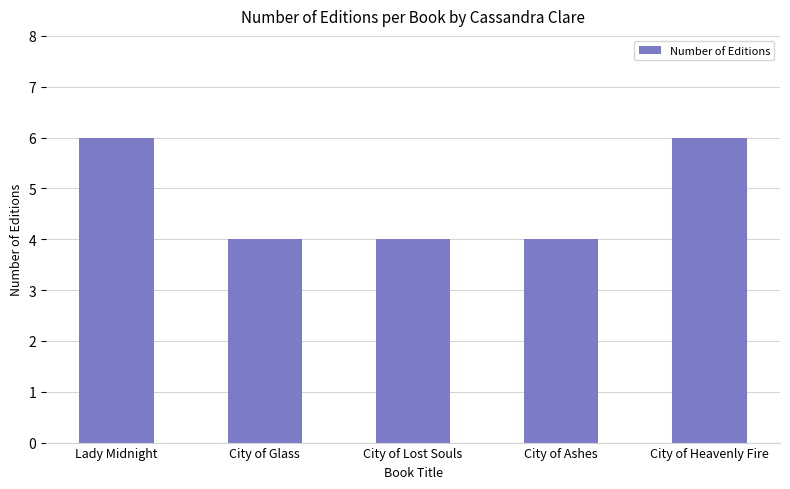

What is the sum of all values?

24